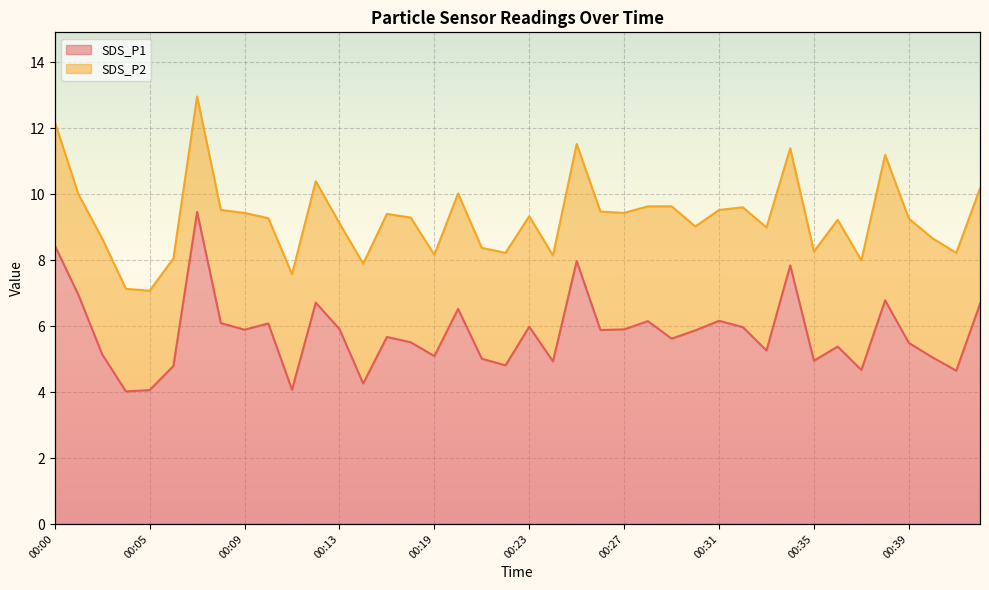

List the labels in order of value, smallest first.

00:03, 00:05, 00:11, 00:14, 00:41, 00:37, 00:06, 00:22, 00:24, 00:35, 00:21, 00:40, 00:19, 00:02, 00:33, 00:36, 00:39, 00:16, 00:29, 00:15, 00:30, 00:26, 00:09, 00:27, 00:13, 00:32, 00:23, 00:10, 00:08, 00:28, 00:31, 00:20, 00:43, 00:12, 00:38, 00:01, 00:34, 00:25, 00:00, 00:07